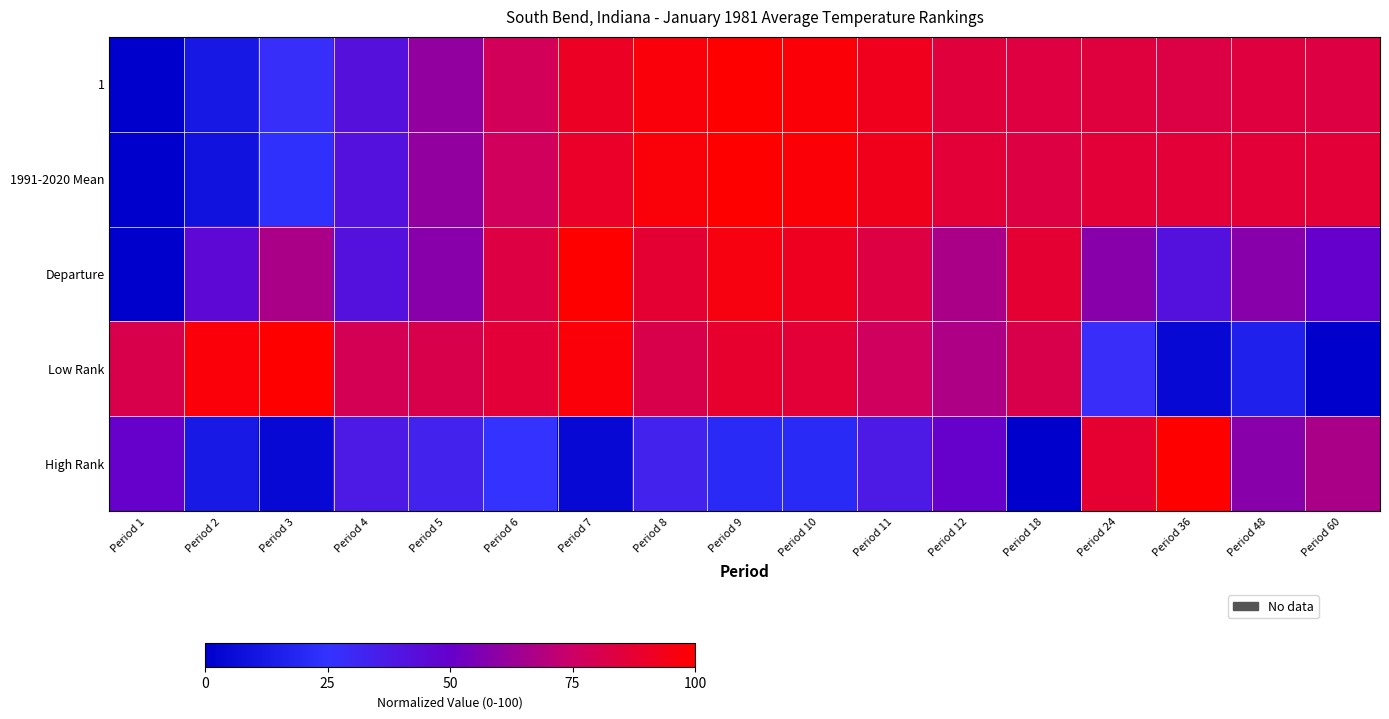

What is the difference between the highest and lowest values at Period 12?

36.3